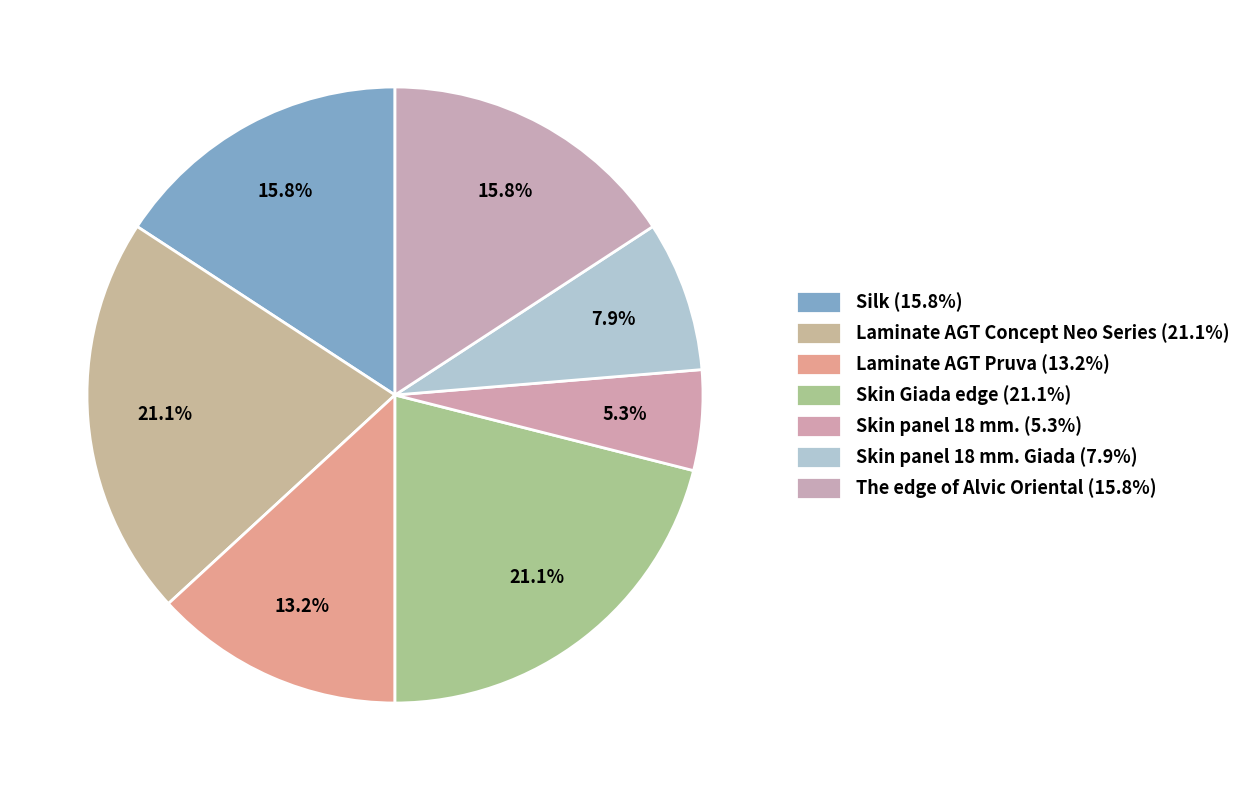

Which slice is the smallest?

Skin panel 18 mm.